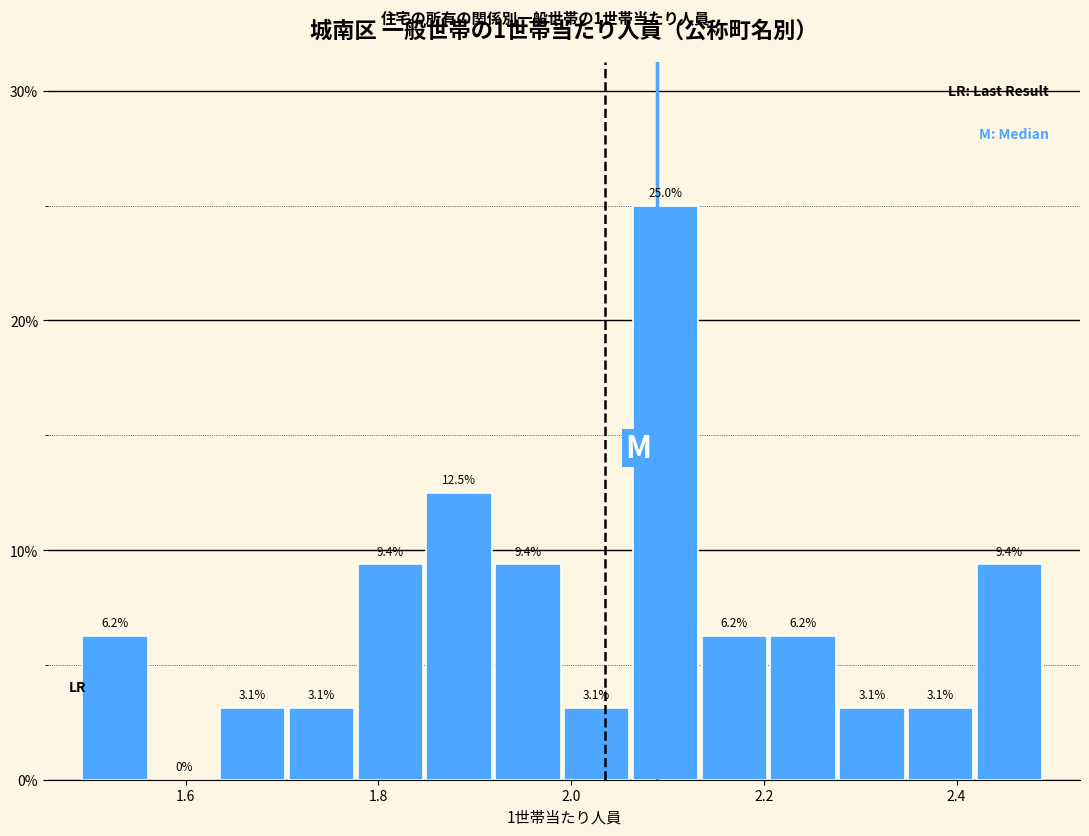

Read against the x-axis, roughly where is the centre of the tallest bar?

2.10